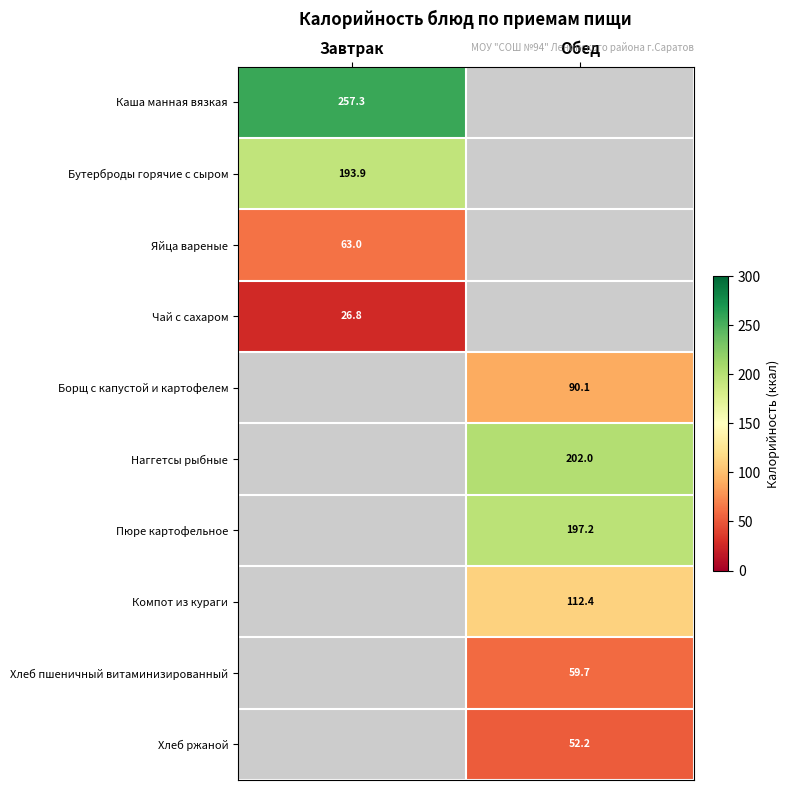

What is the minimum value for Яйца вареные?

63.0